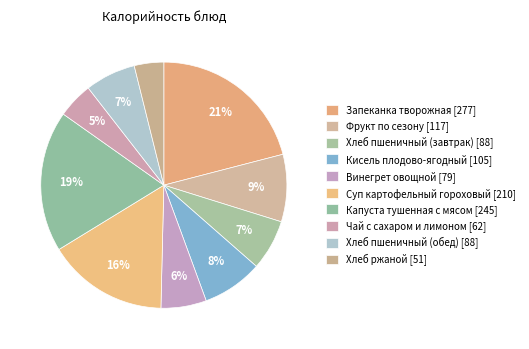

Which slice is the smallest?

Хлеб ржаной